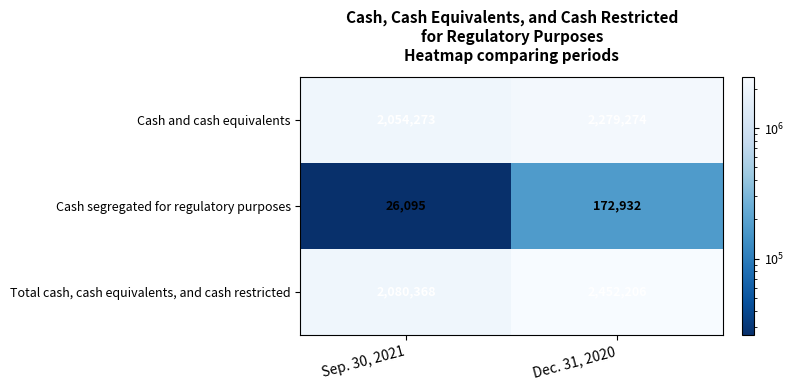

What is the approximate value of Cash and cash equivalents at Sep. 30, 2021?

2054273